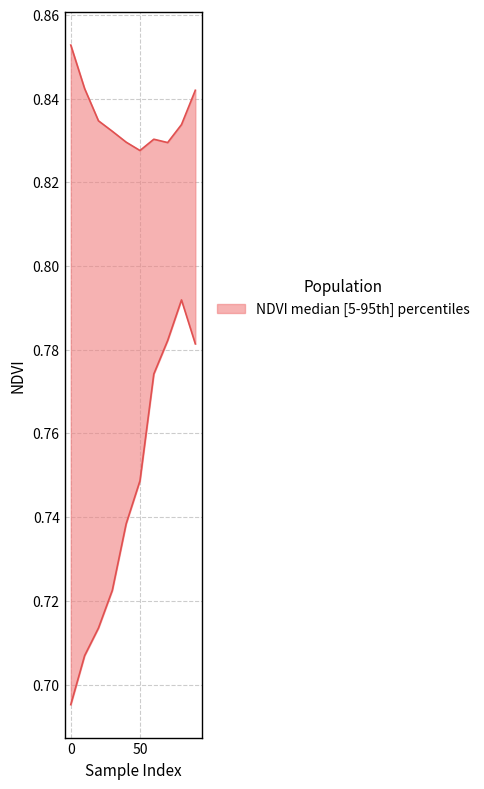

True or false: NDVI_p05 and NDVI_p95 cross at least once.

False